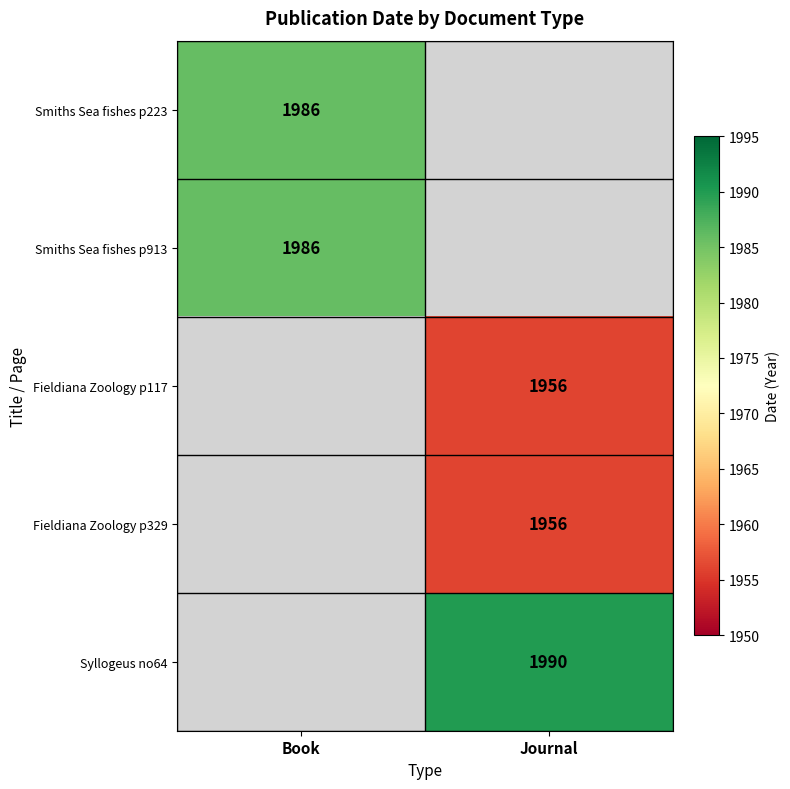

True or false: Fieldiana Zoology p117 has a value of 1956 at Journal.

True